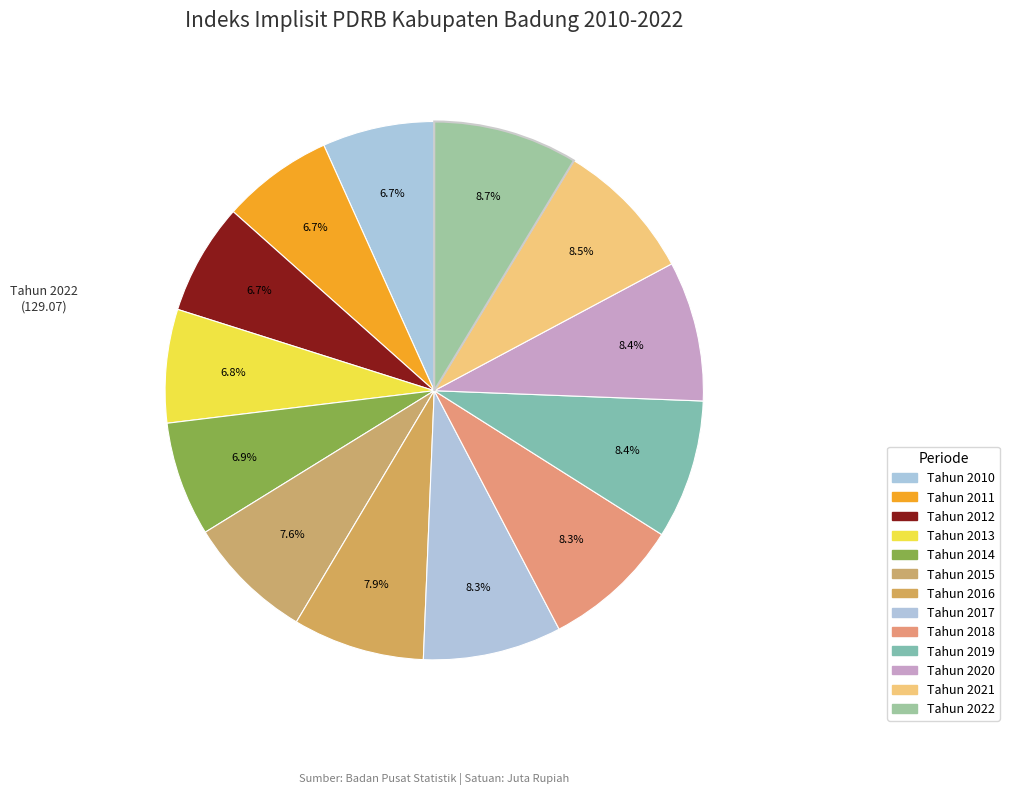

Count the number of slices in the pie.

13